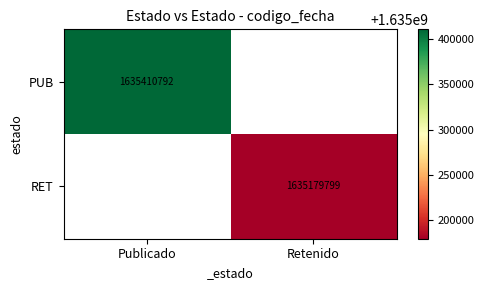

Is the value of PUB at Publicado greater than the value of RET at Retenido?

Yes